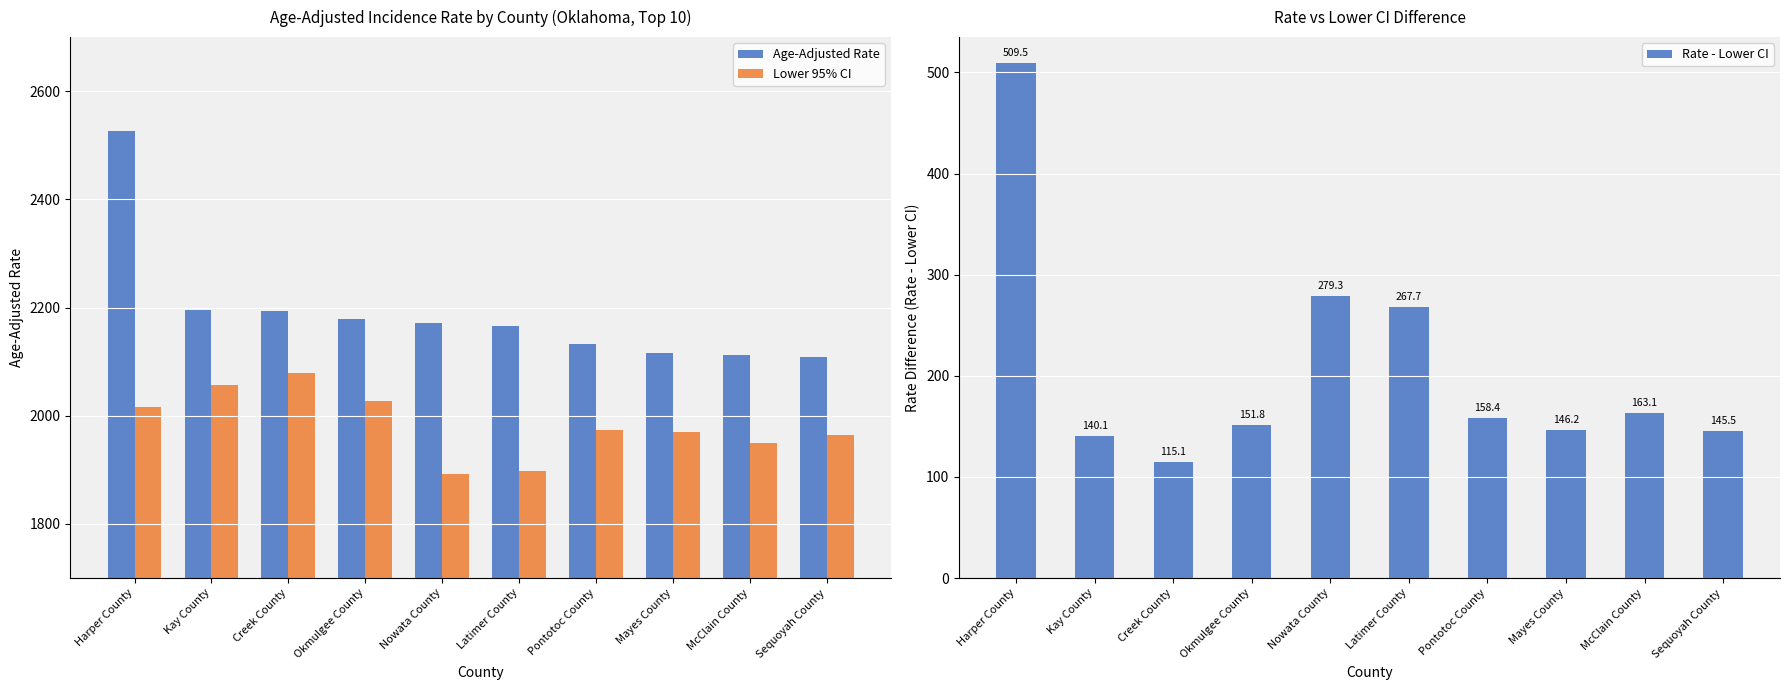

What is the approximate value of Rate - Lower CI at Harper County?

509.5